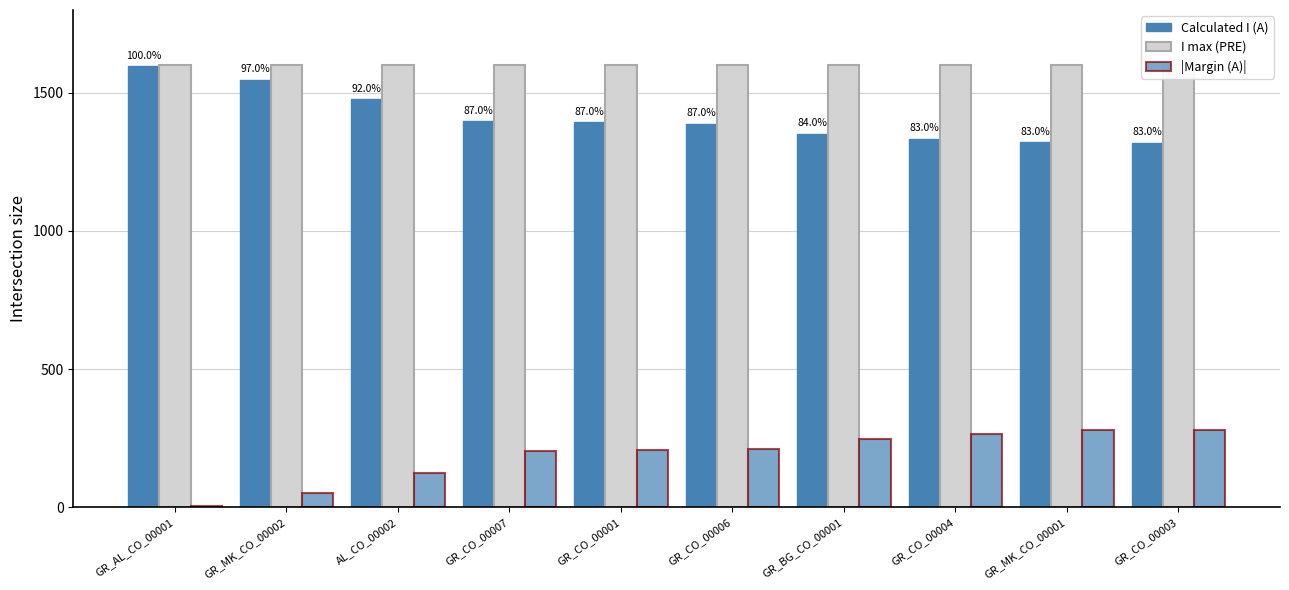

What are all the series names shown in the legend?

Calculated I (A), I max (PRE), |Margin (A)|